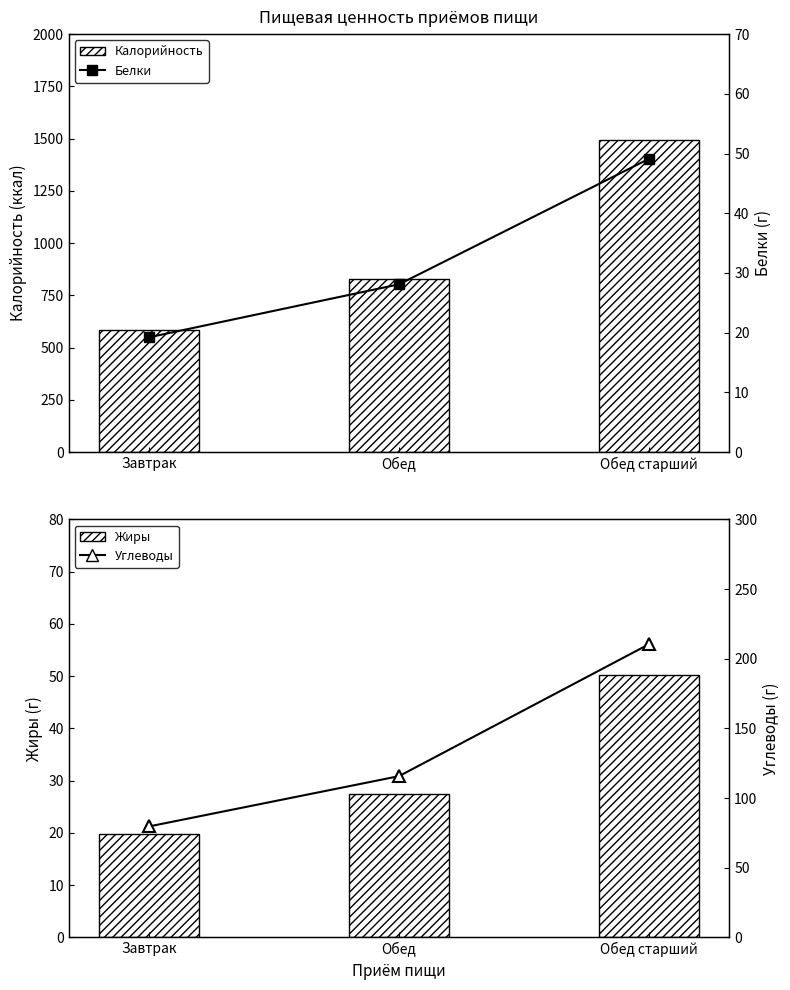

Between Обед and Завтрак, which is larger?

Обед